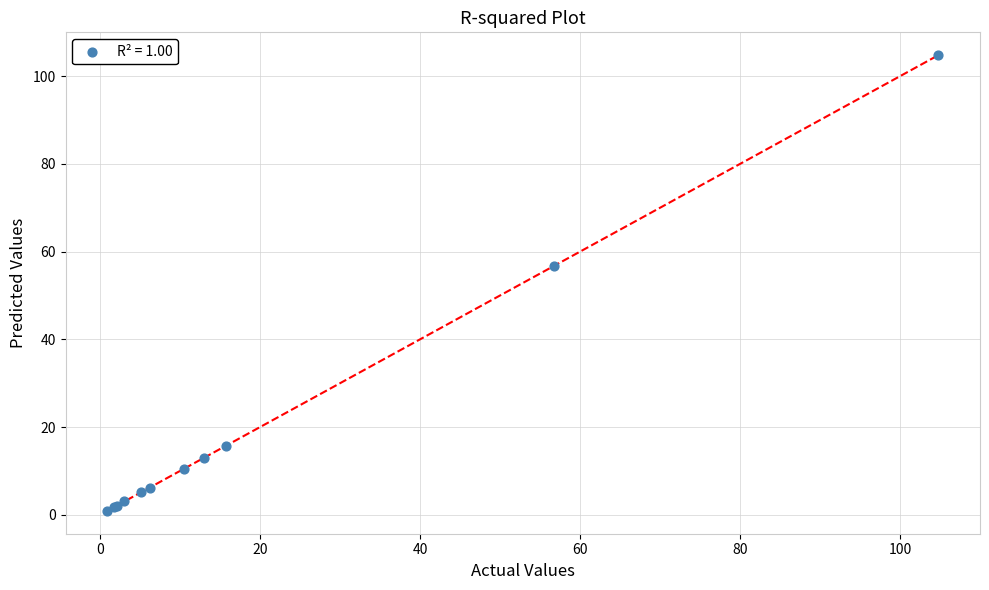

What Y value in the scatter plot is closest to 52?

56.7